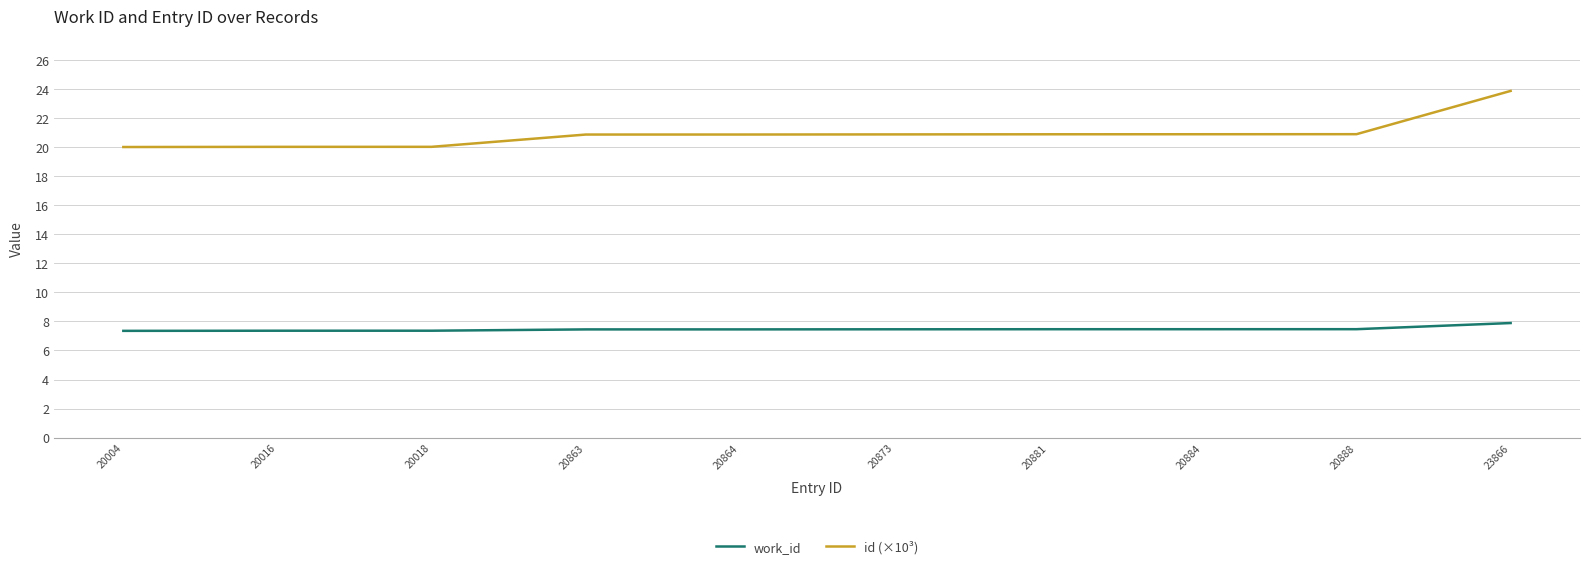

At which category is the sum across all series the highest?

23866